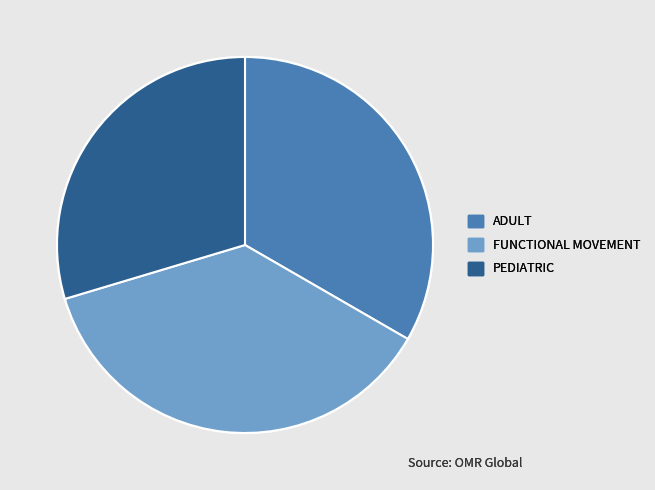

Which has a higher value, PEDIATRIC or ADULT?

ADULT